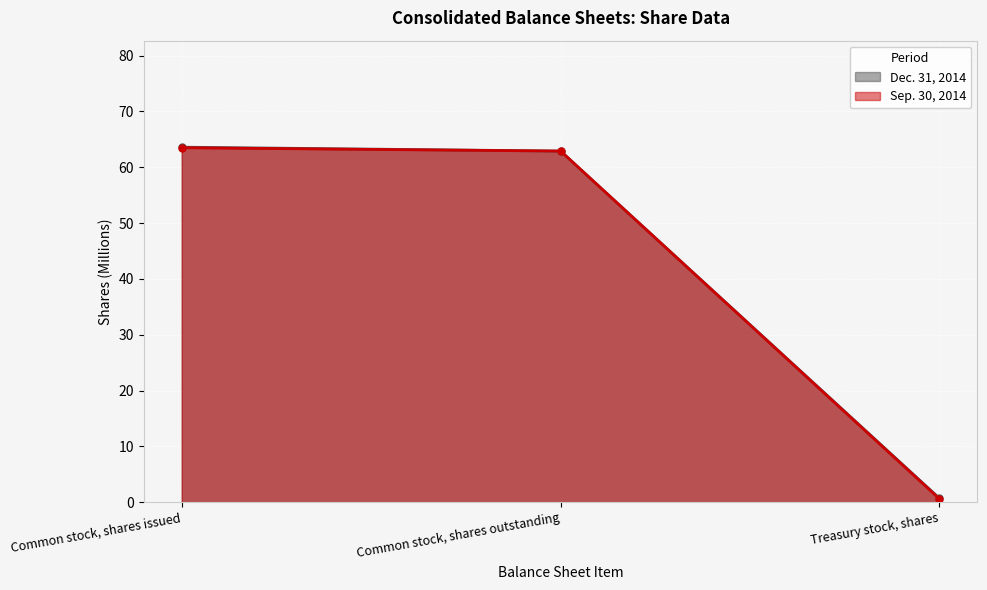

Reading left to right, list all the values displayed in this chart.

Dec. 31, 2014: 63.6	62.9	0.7
Sep. 30, 2014: 63.5	62.9	0.6